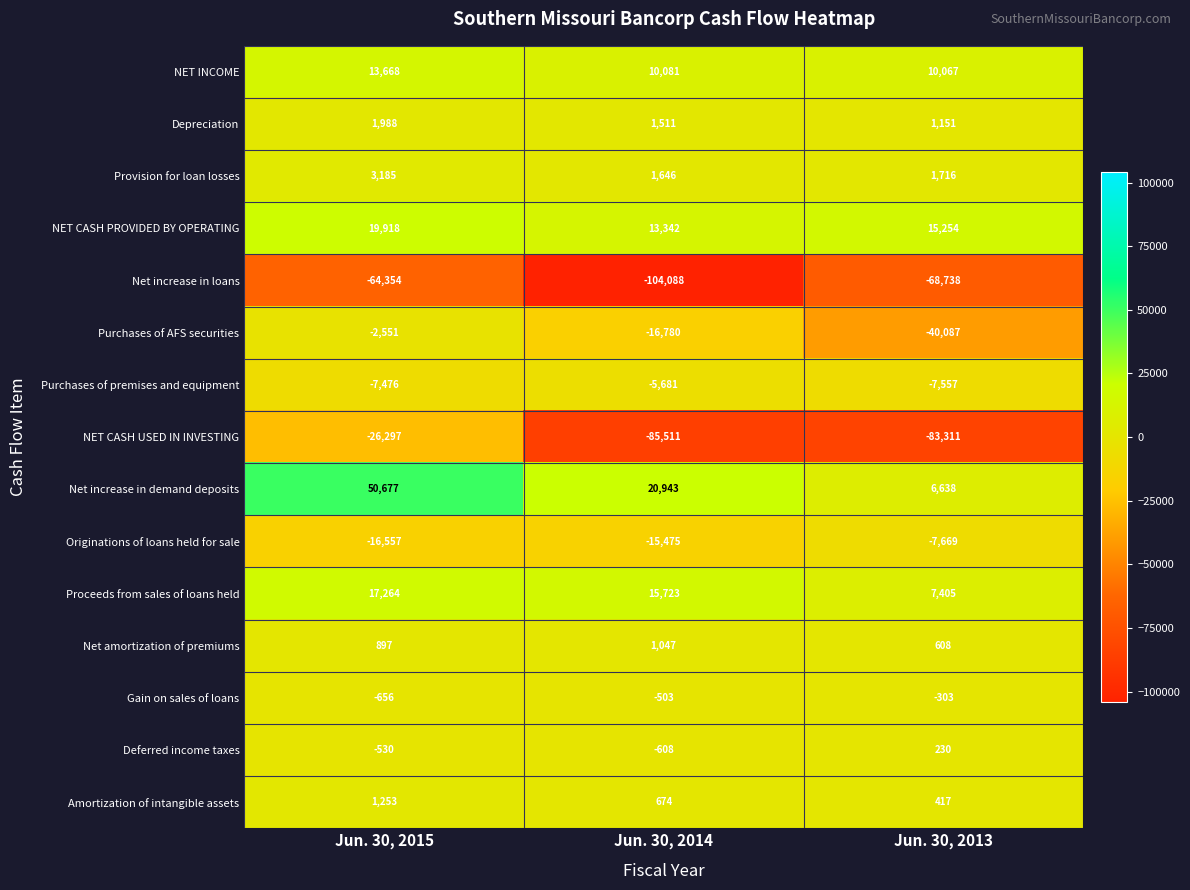

At Jun. 30, 2015, list the series in order from smallest to largest.

Net increase in loans, NET CASH USED IN INVESTING, Originations of loans held for sale, Purchases of premises and equipment, Purchases of AFS securities, Gain on sales of loans, Deferred income taxes, Net amortization of premiums, Amortization of intangible assets, Depreciation, Provision for loan losses, NET INCOME, Proceeds from sales of loans held, NET CASH PROVIDED BY OPERATING, Net increase in demand deposits